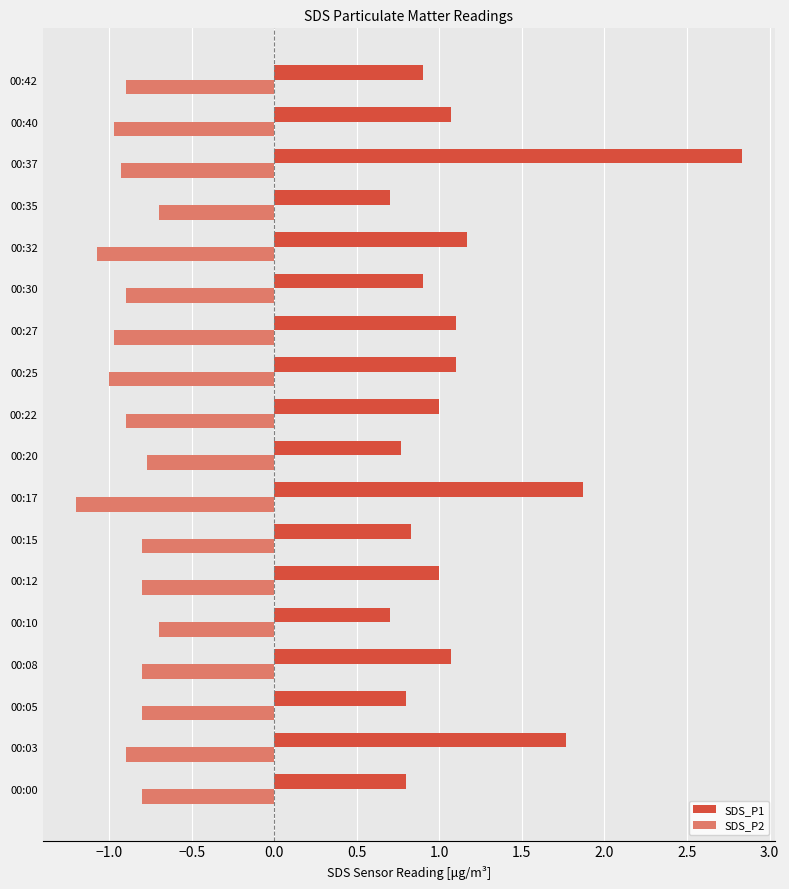

What is the total value across all series at 00:37?

1.9